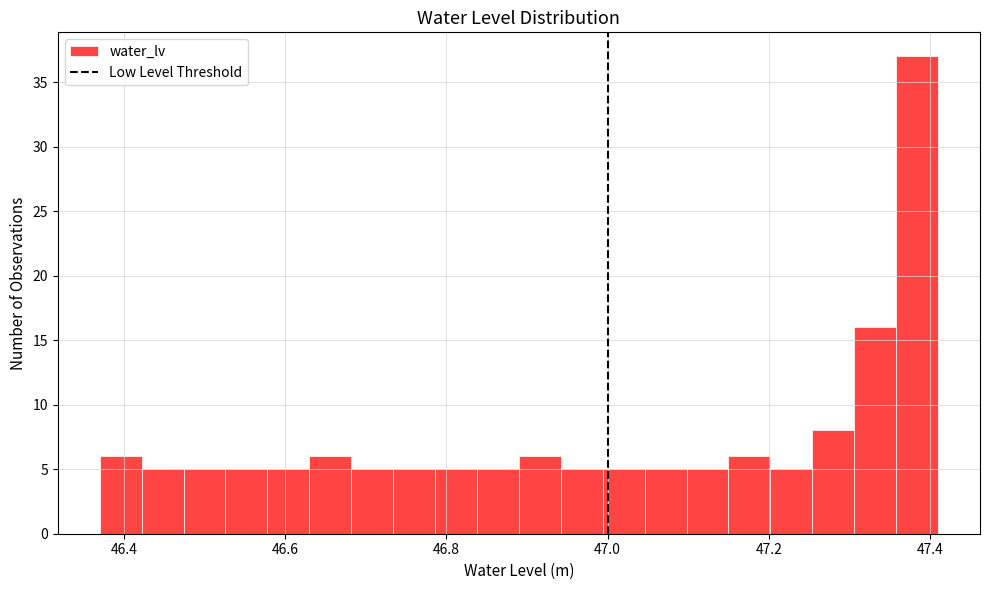

Read against the x-axis, roughly where is the centre of the tallest bar?

47.38